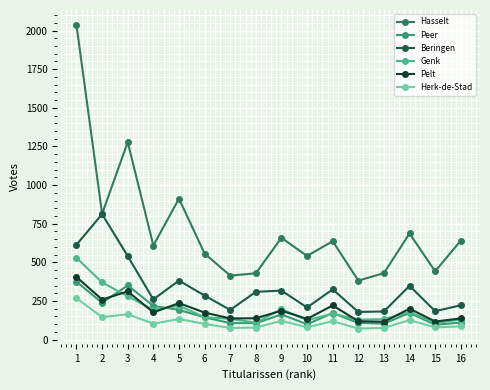

At which label does Pelt reach its minimum?

13